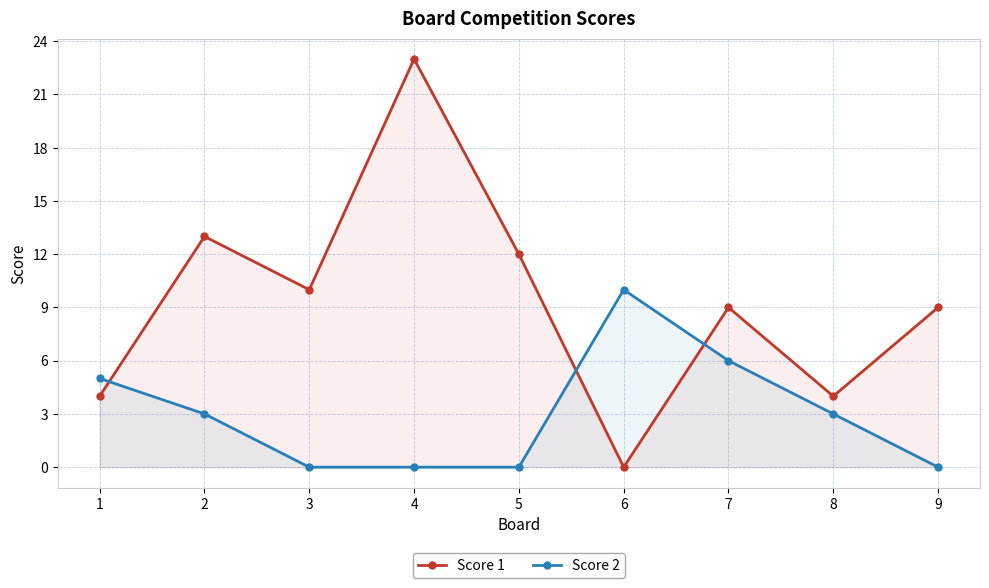

Reading right to left, transcribe all the data shown in this chart.

Score 1: 9=9	8=4	7=9	6=0	5=12	4=23	3=10	2=13	1=4
Score 2: 9=0	8=3	7=6	6=10	5=0	4=0	3=0	2=3	1=5